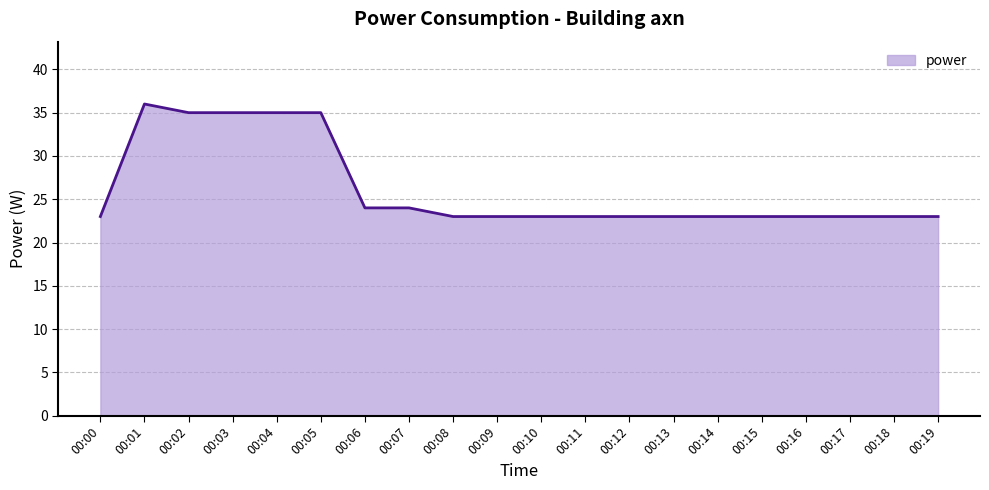

Between 00:15 and 00:06, which is larger?

00:06